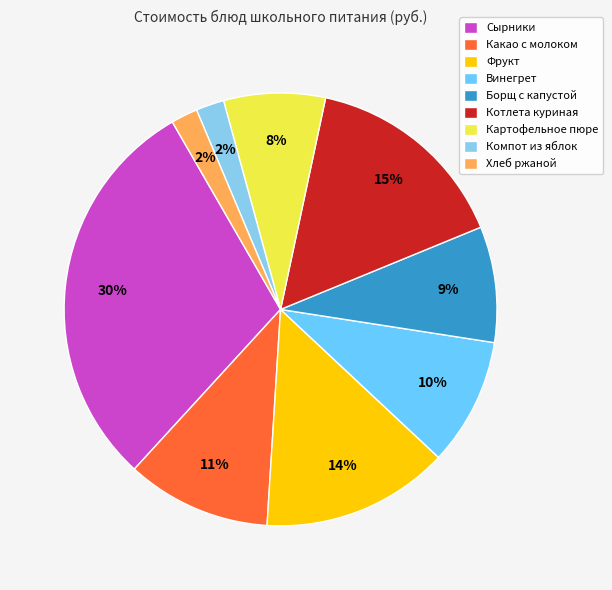

To the nearest percent, what is the average slice percentage?

11%